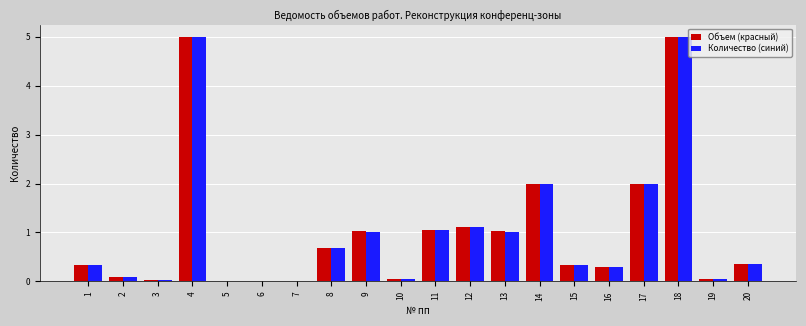

What is the difference between the Количество (синий) values at 1 and 11?

0.7